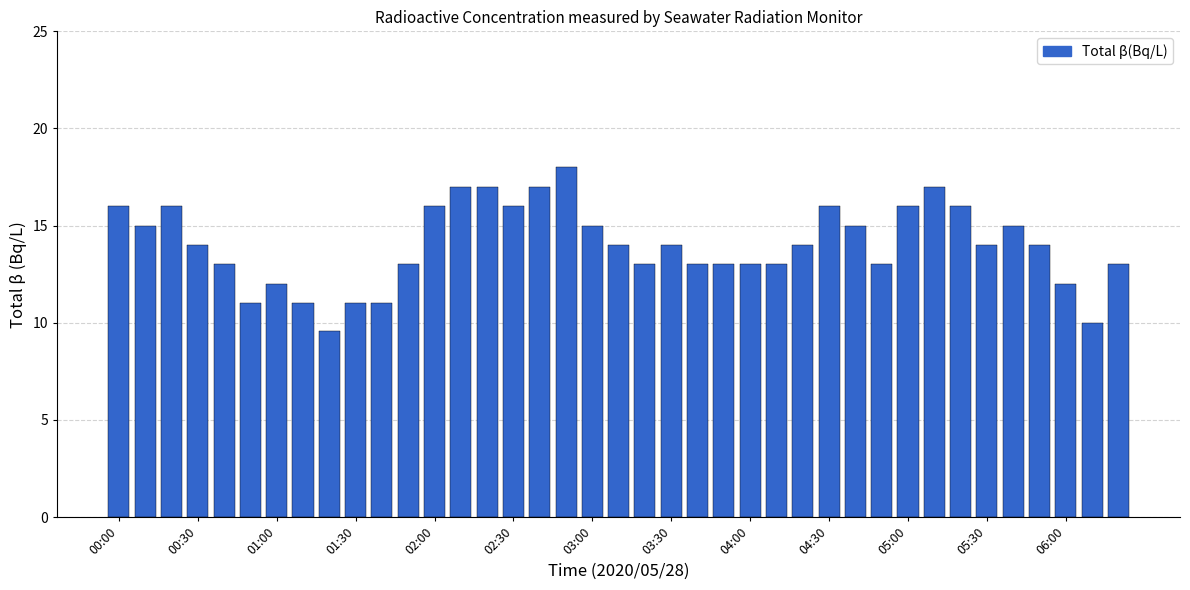

What is the greatest value displayed?

18.0